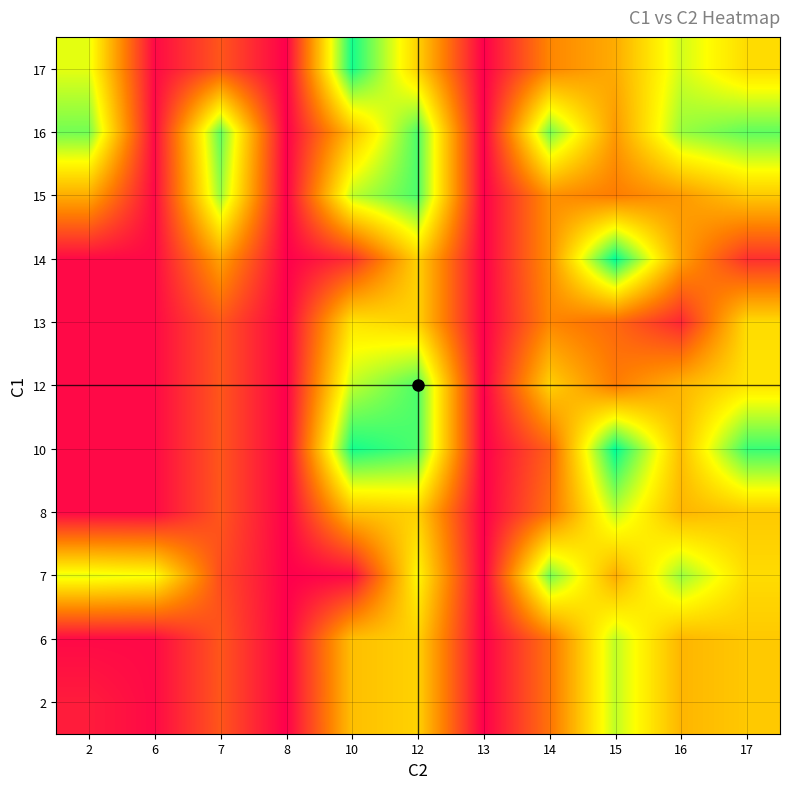

What is the total value across all series at 15?

259